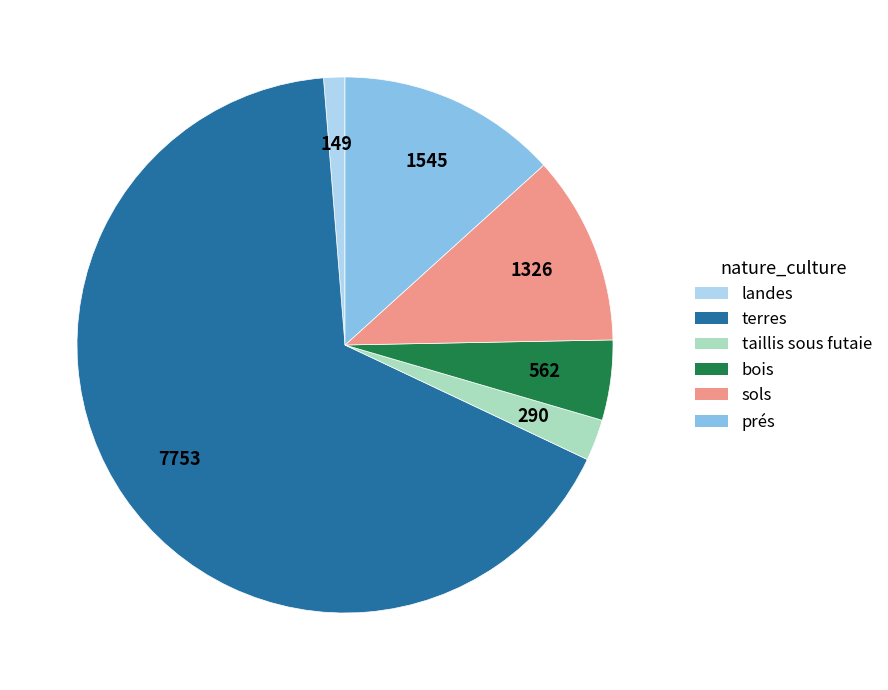

Do bois and terres together represent more than half of the pie?

Yes